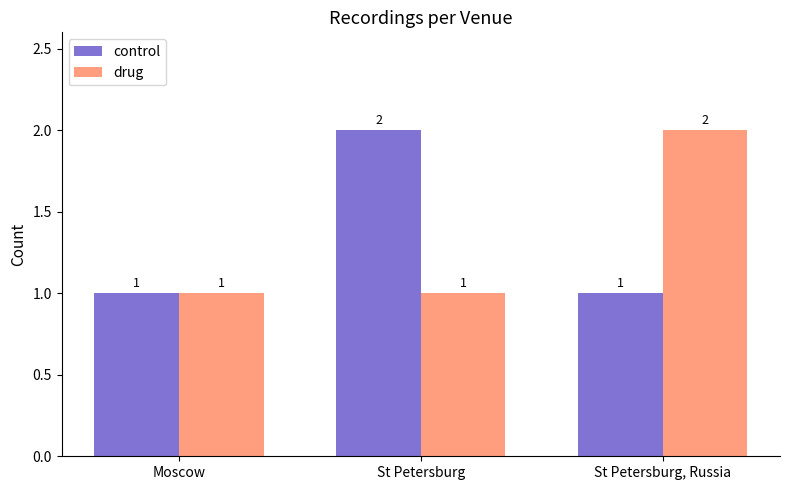

Between Moscow and St Petersburg, which series saw the biggest shift?

control